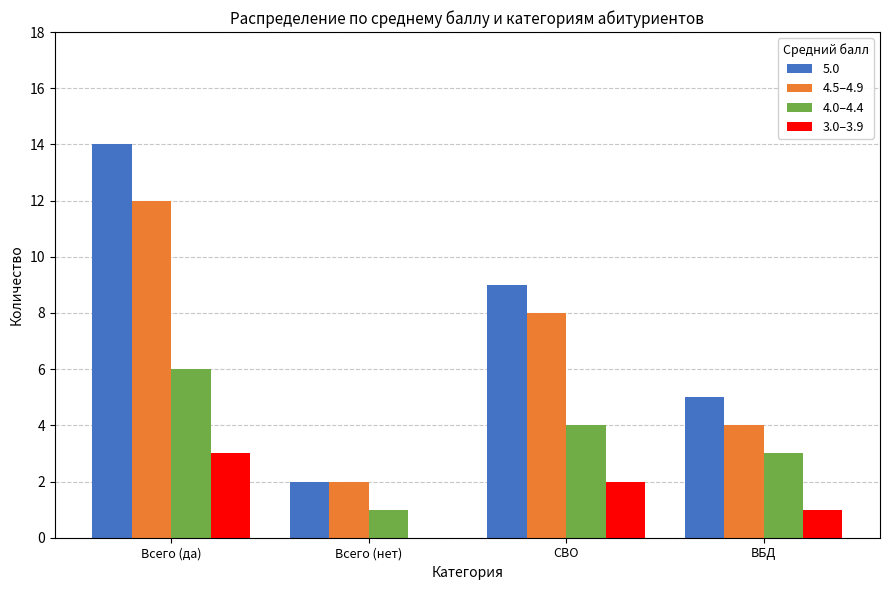

What is the spread (max minus min) of values at Всего (нет)?

2